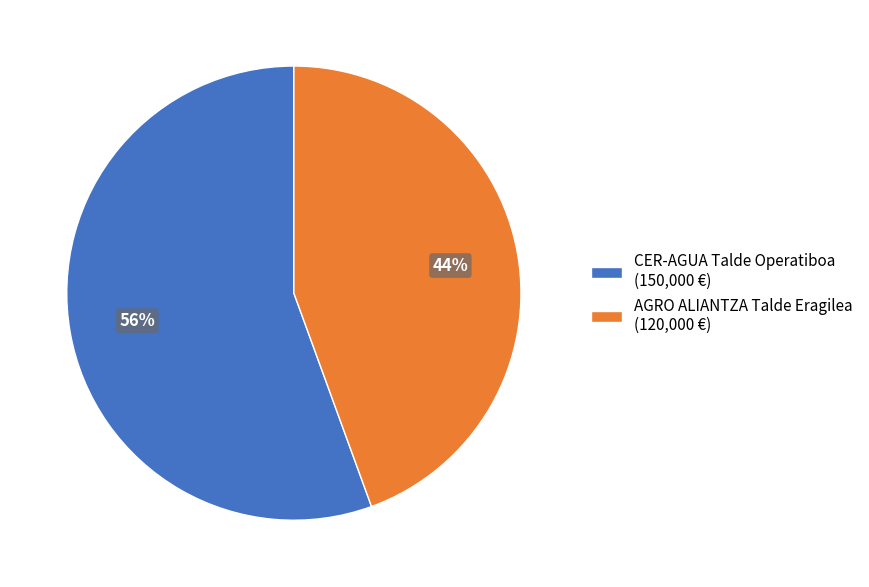

How many slices are in this pie chart?

2